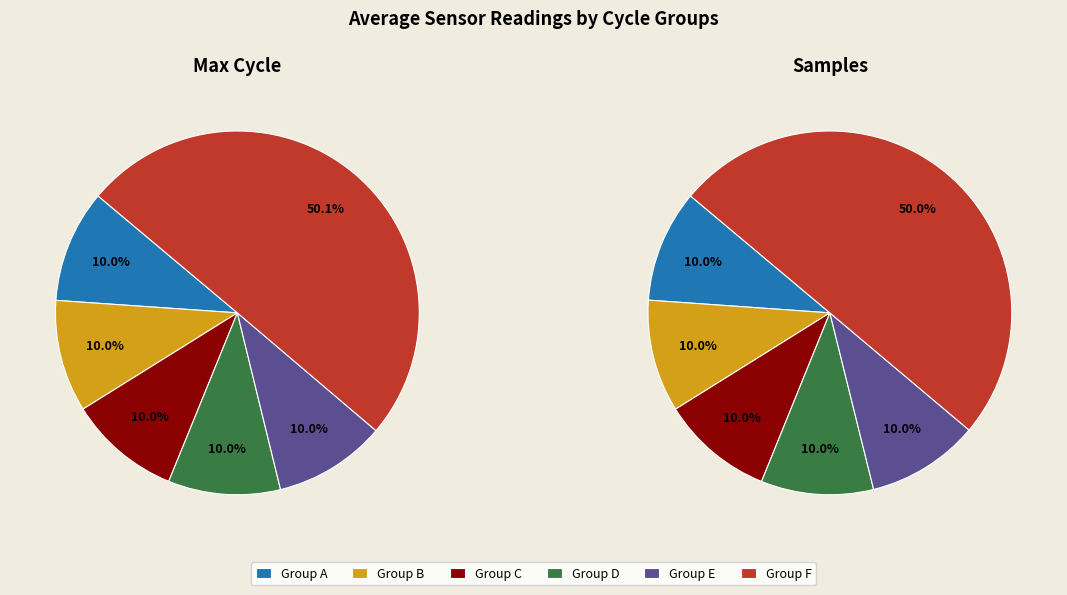

Does any single category account for the majority?

No